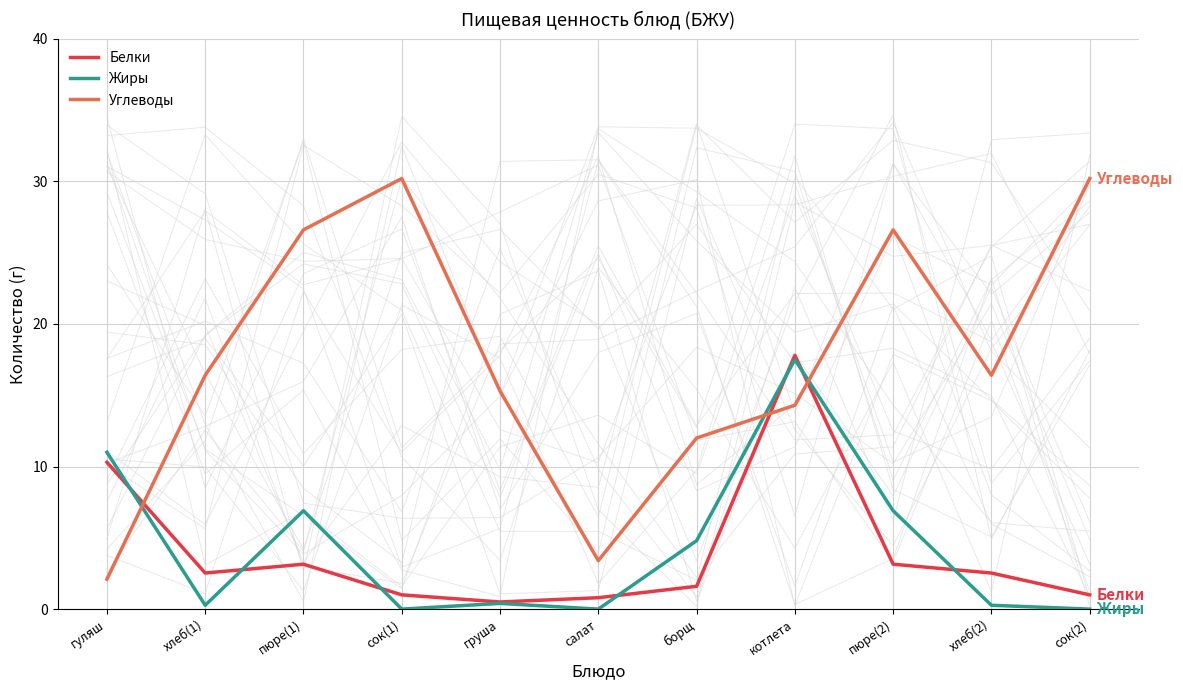

Reading left to right, list all the values displayed in this chart.

Белки: гуляш=10.3	хлеб(1)=2.5	пюре(1)=3.1	сок(1)=1.0	груша=0.5	салат=0.8	борщ=1.6	котлета=17.8	пюре(2)=3.1	хлеб(2)=2.5	сок(2)=1.0
Жиры: гуляш=11.0	хлеб(1)=0.3	пюре(1)=6.9	сок(1)=0.0	груша=0.4	салат=0.0	борщ=4.8	котлета=17.5	пюре(2)=6.9	хлеб(2)=0.3	сок(2)=0.0
Углеводы: гуляш=2.1	хлеб(1)=16.4	пюре(1)=26.6	сок(1)=30.2	груша=15.3	салат=3.4	борщ=12.0	котлета=14.3	пюре(2)=26.6	хлеб(2)=16.4	сок(2)=30.2